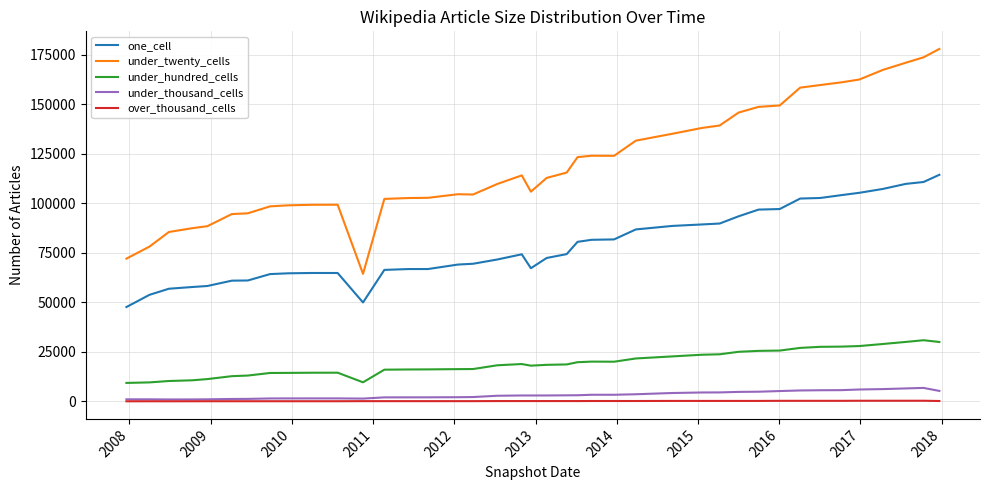

How many categories are shown in the chart?

40